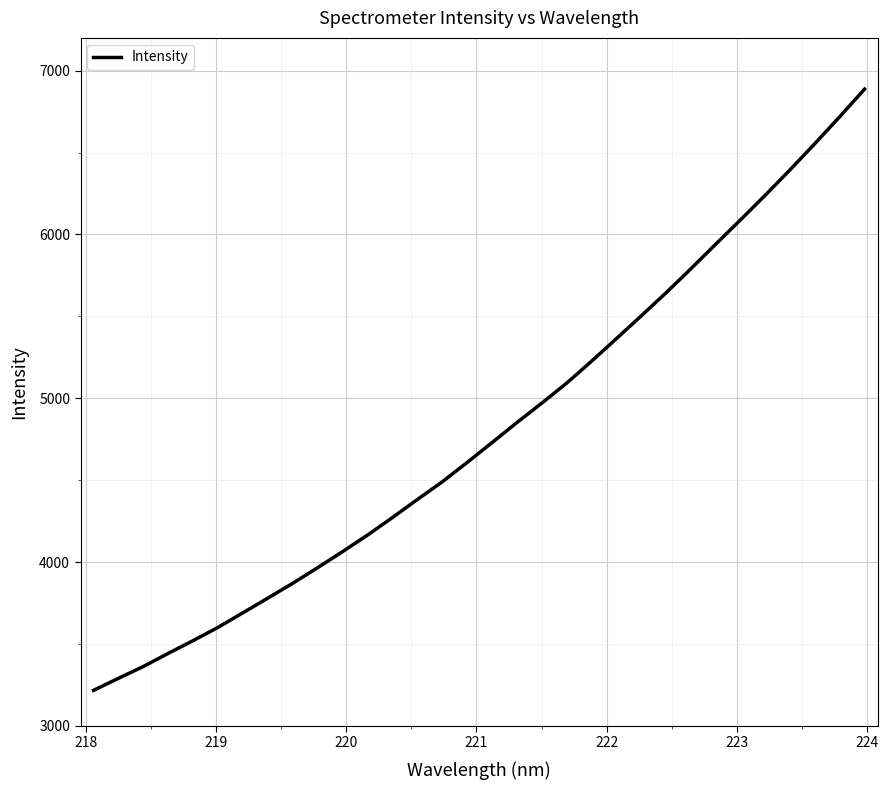

What is the smallest value displayed?

3216.4